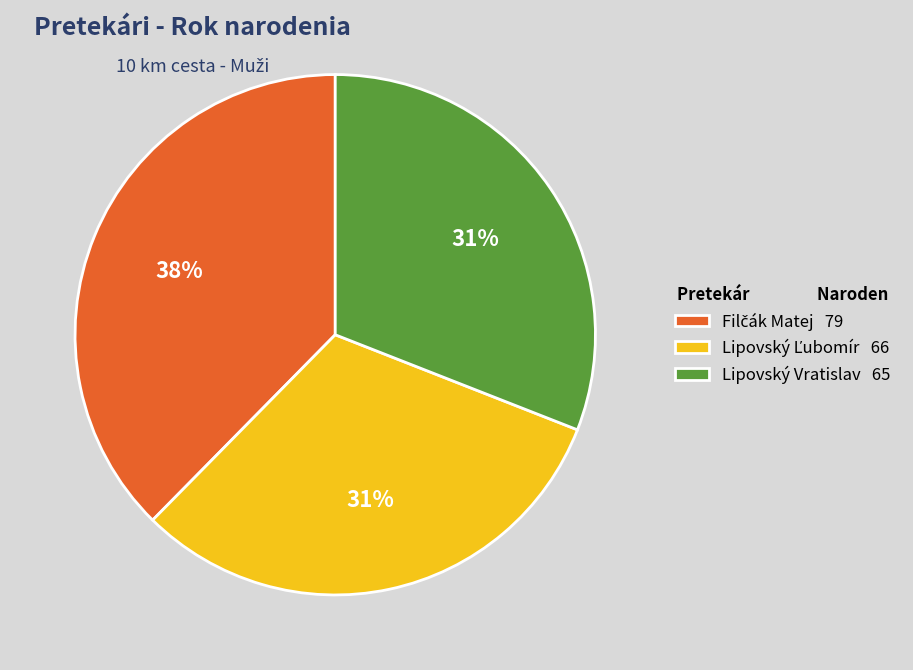

To the nearest percent, what percentage of the pie is Lipovský Vratislav 65?

31%